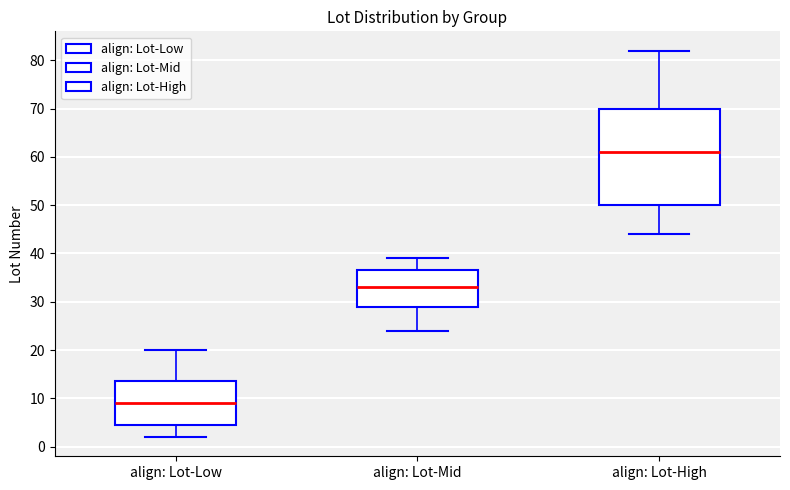

Reading left to right, read every box against the y-axis: the position of its median line, the range the box covers, and the ends of its whiskers. The values are not printed on the chart, so give them approximately, as read against the axis.

align: Lot-Low: median 9, box 5 to 14, whiskers 2 to 20
align: Lot-Mid: median 33, box 29 to 37, whiskers 24 to 39
align: Lot-High: median 61, box 50 to 70, whiskers 44 to 82